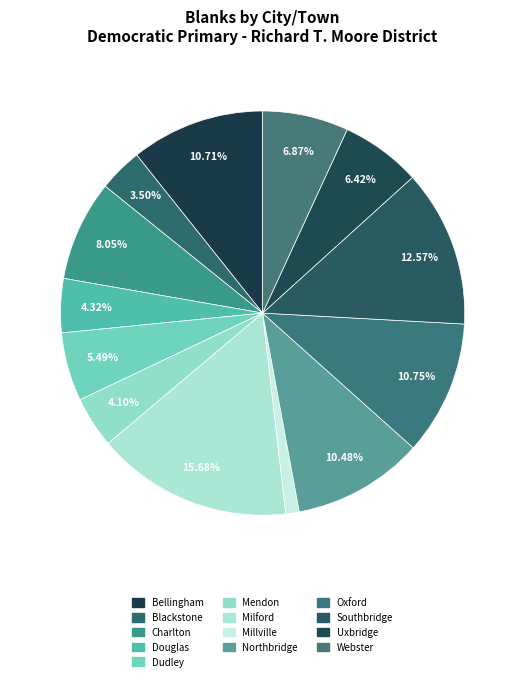

What percentage is the Mendon slice, to the nearest percent?

4%